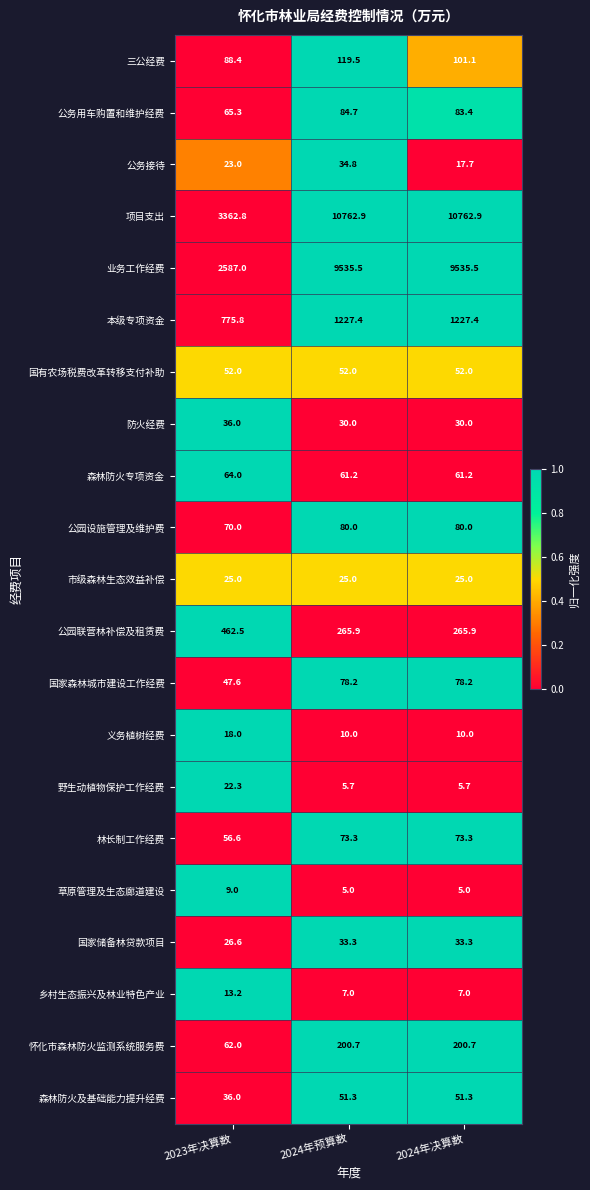

The value of 义务植树经费 at 2023年决算数 is 18.0. True or false?

True